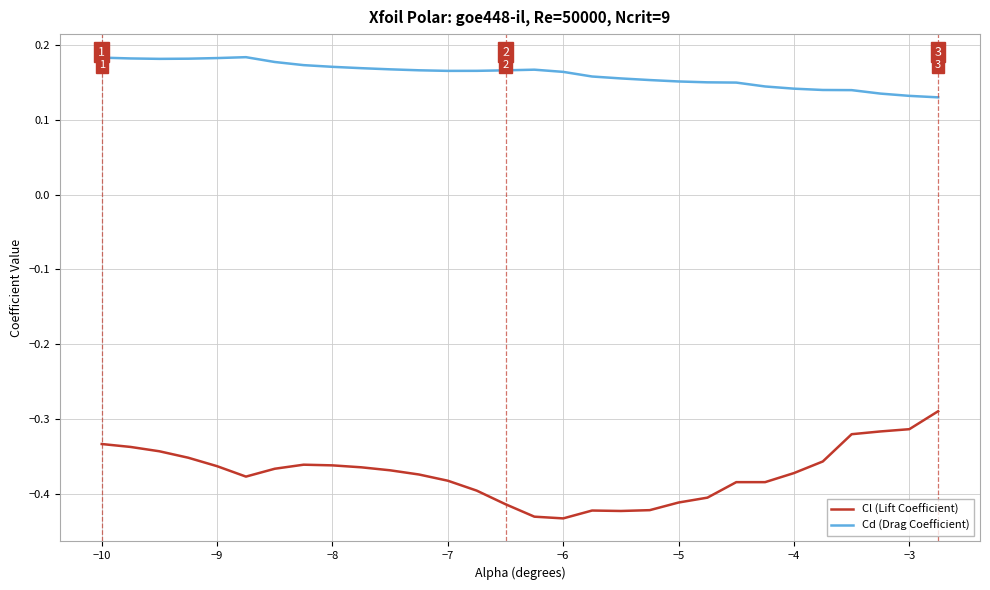

Which series has the largest total across all categories?

Cd (Drag Coefficient)